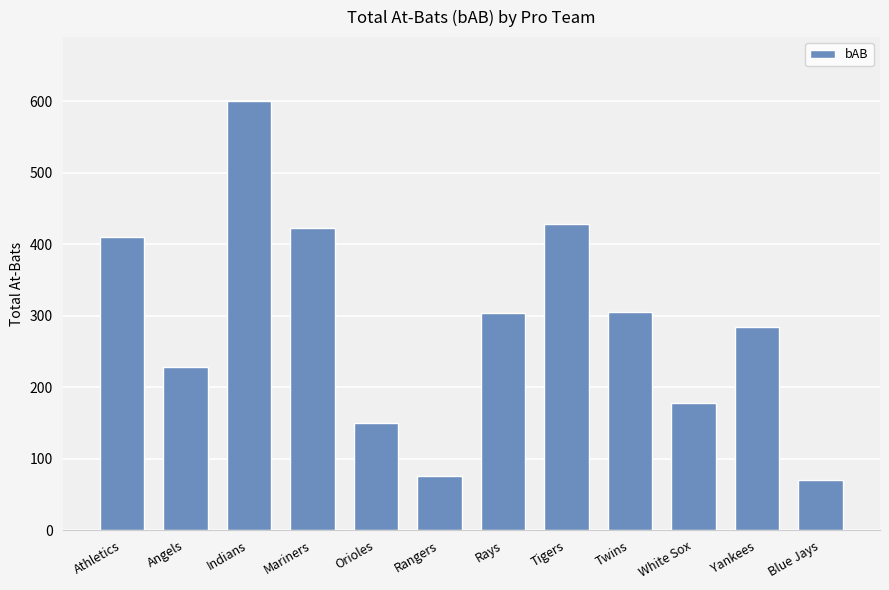

What is the change in value from Angels to Tigers?

+199